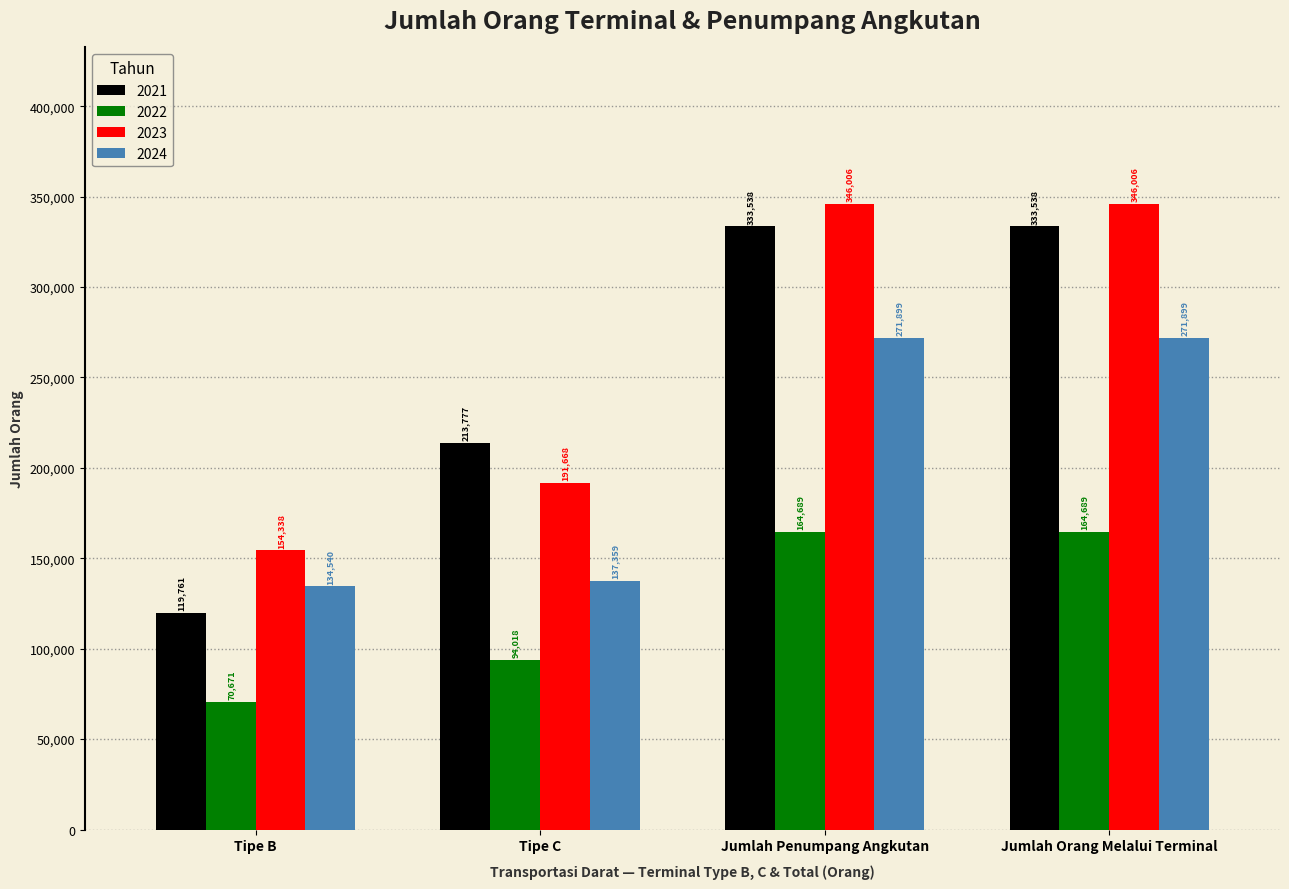

At Tipe B, list the series in order from smallest to largest.

2022, 2021, 2024, 2023